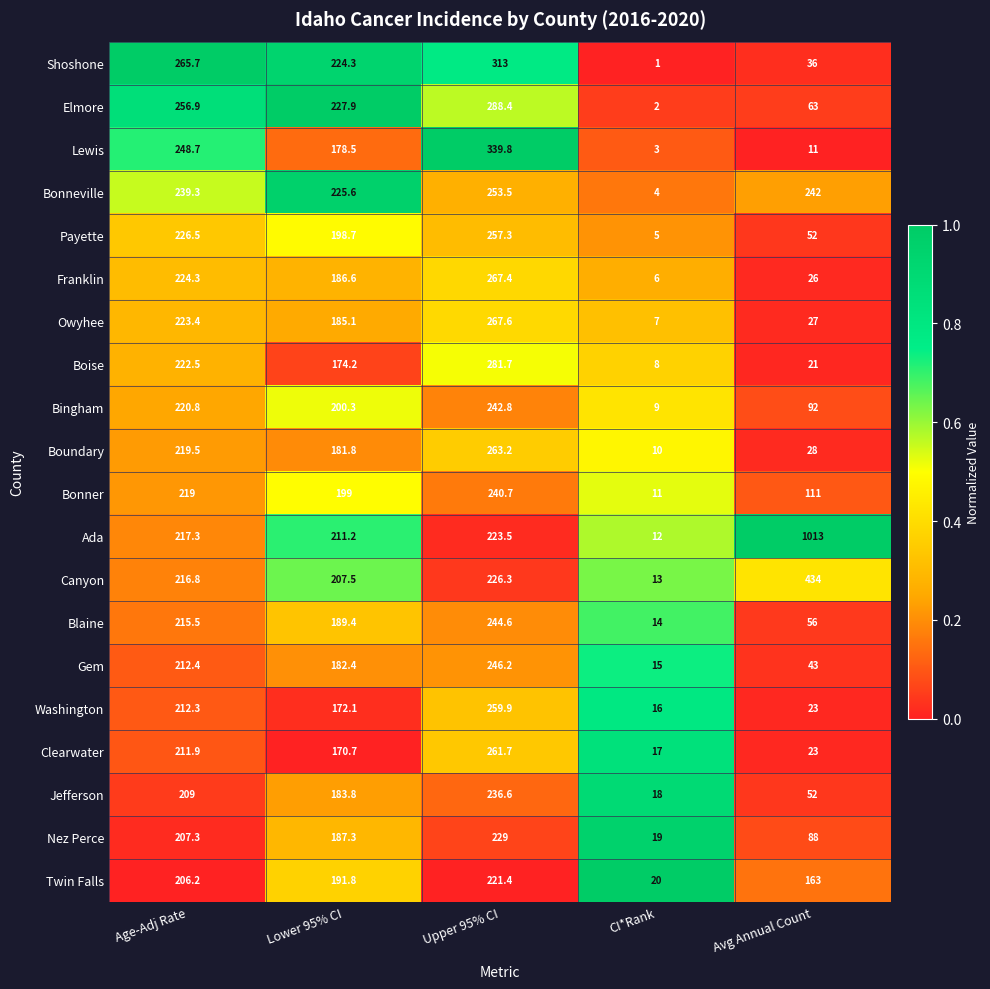

What is the spread (max minus min) of values at Avg Annual Count?

1002.0